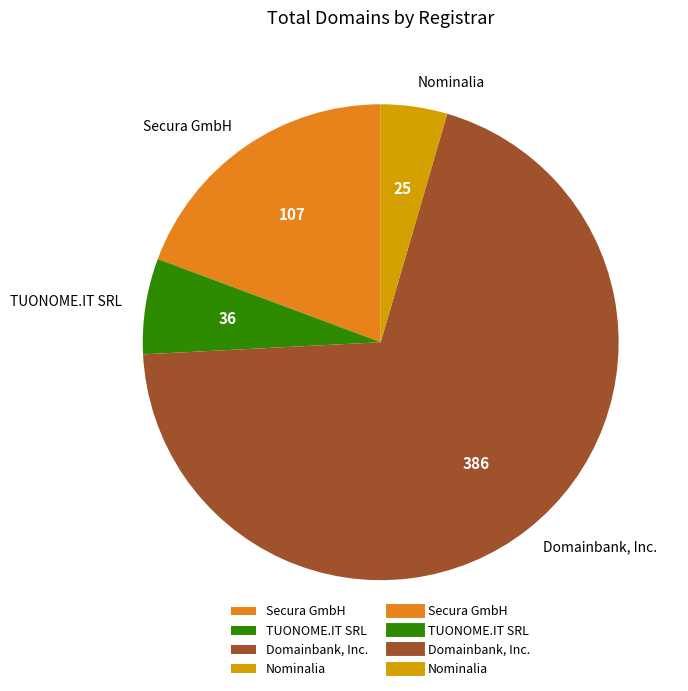

What is the ratio of the value at Secura GmbH to the value at Domainbank, Inc.?

0.3